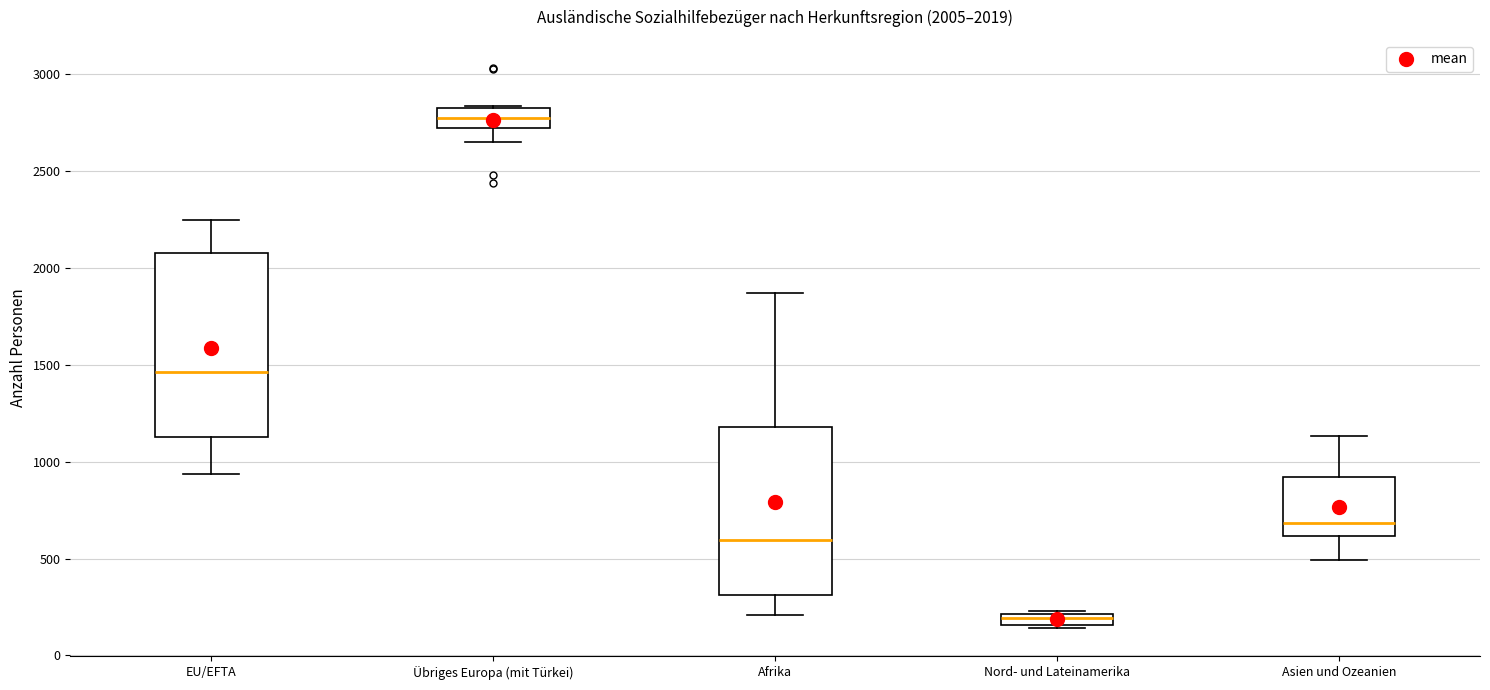

Which box has the highest median line?

Übriges Europa (mit Türkei)